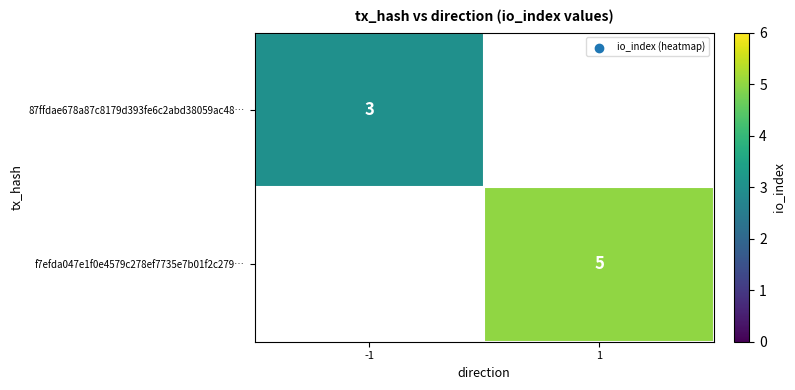

How many series are shown in this chart?

2